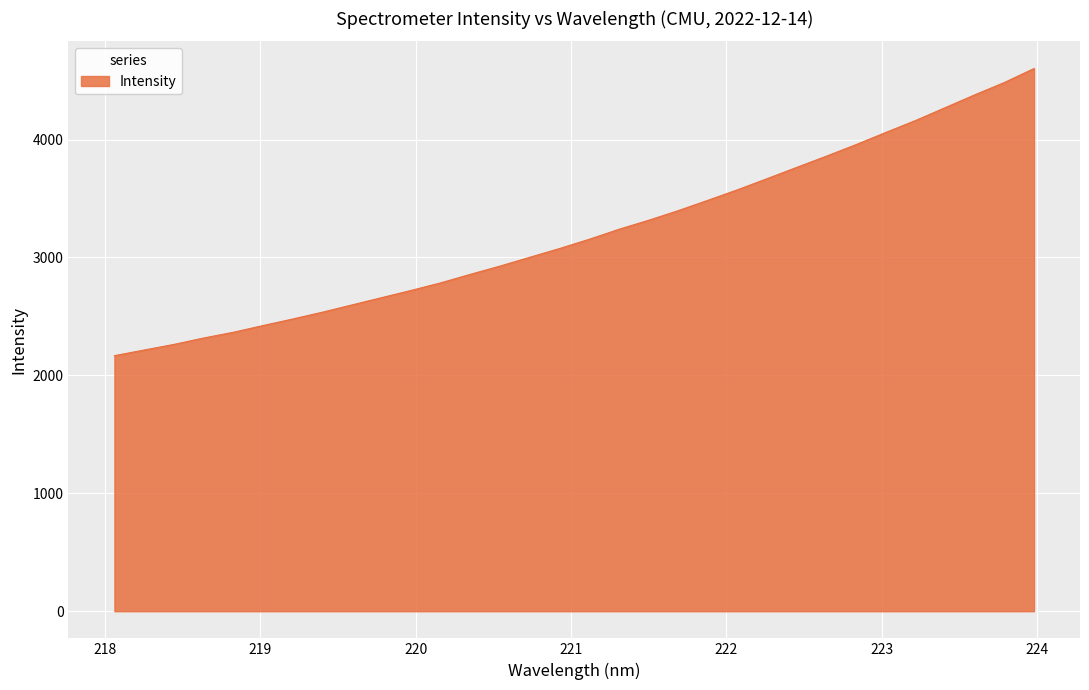

What is the sum of all values?

102764.7